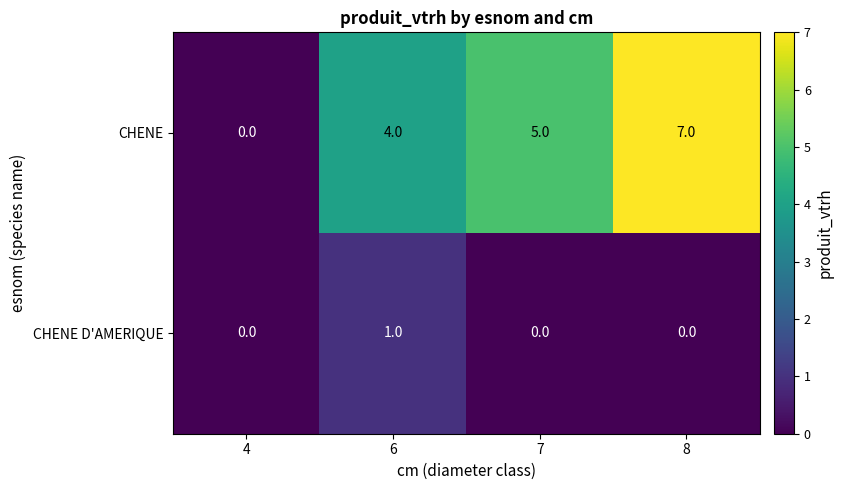

Reading left to right, what are all the values shown in this chart?

CHENE: 0	4	5	7
CHENE D'AMERIQUE: 0	1	0	0